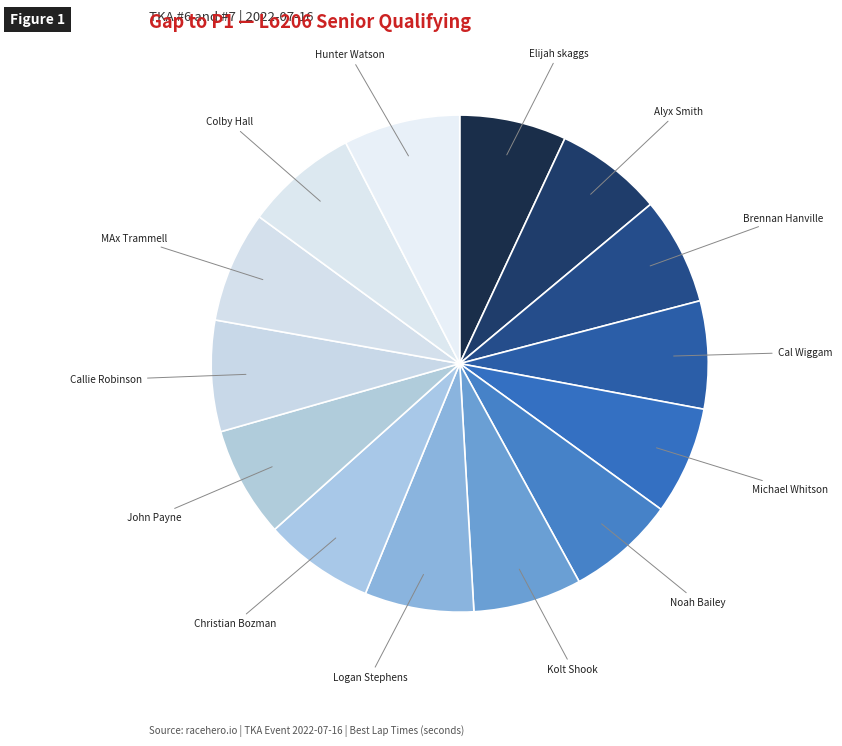

Which category has the biggest portion of the pie?

Hunter Watson